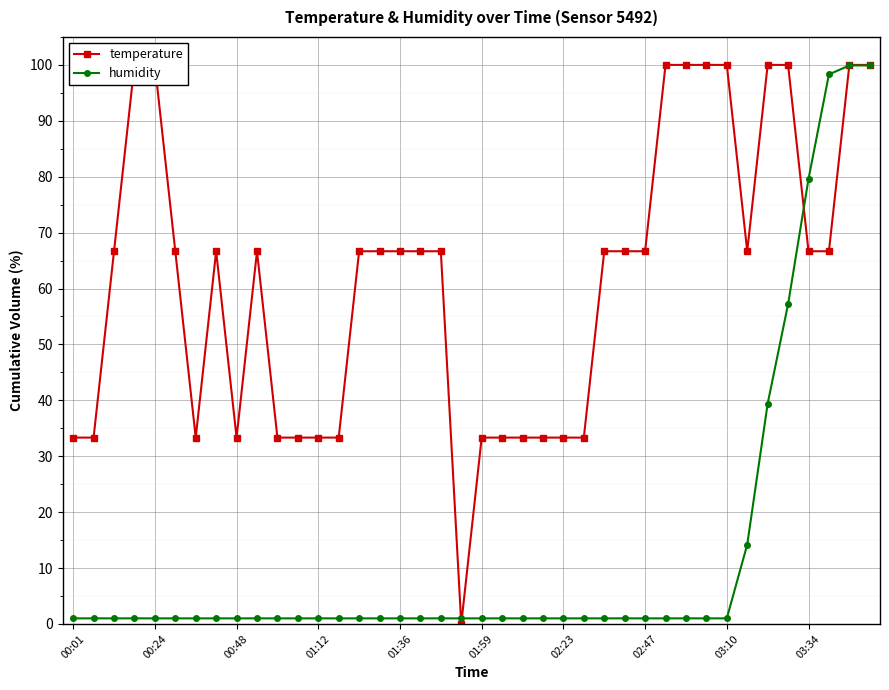

How many series are shown in this chart?

2